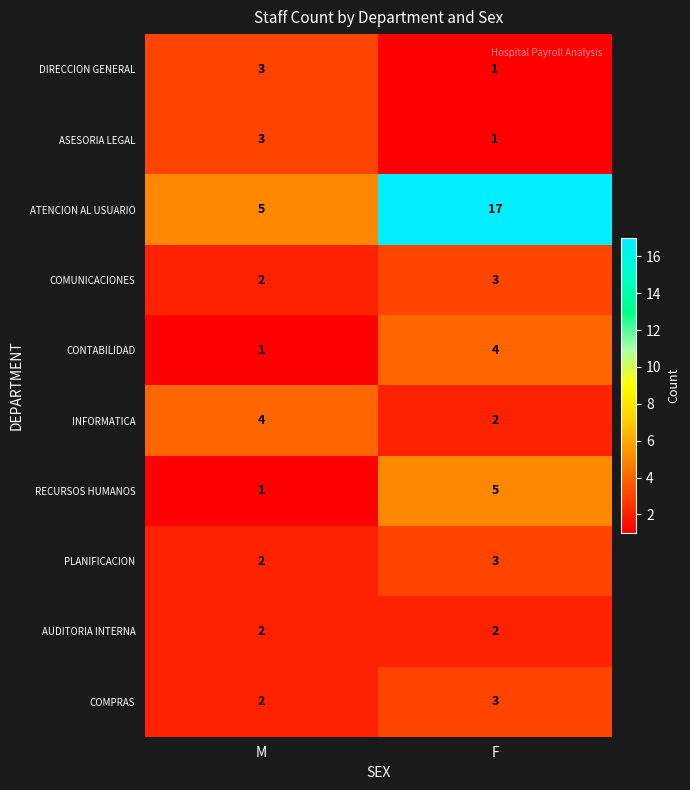

What is the sum of all COMPRAS values?

5